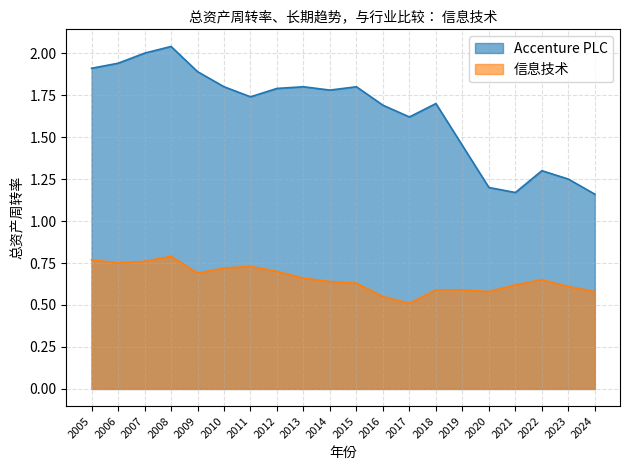

Count the number of categories in the chart.

20